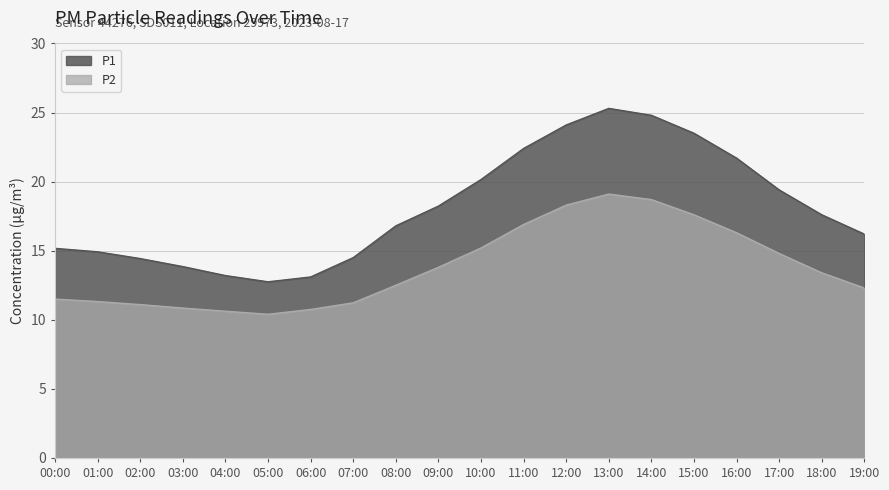

What is the average value of the P1 series?

18.1